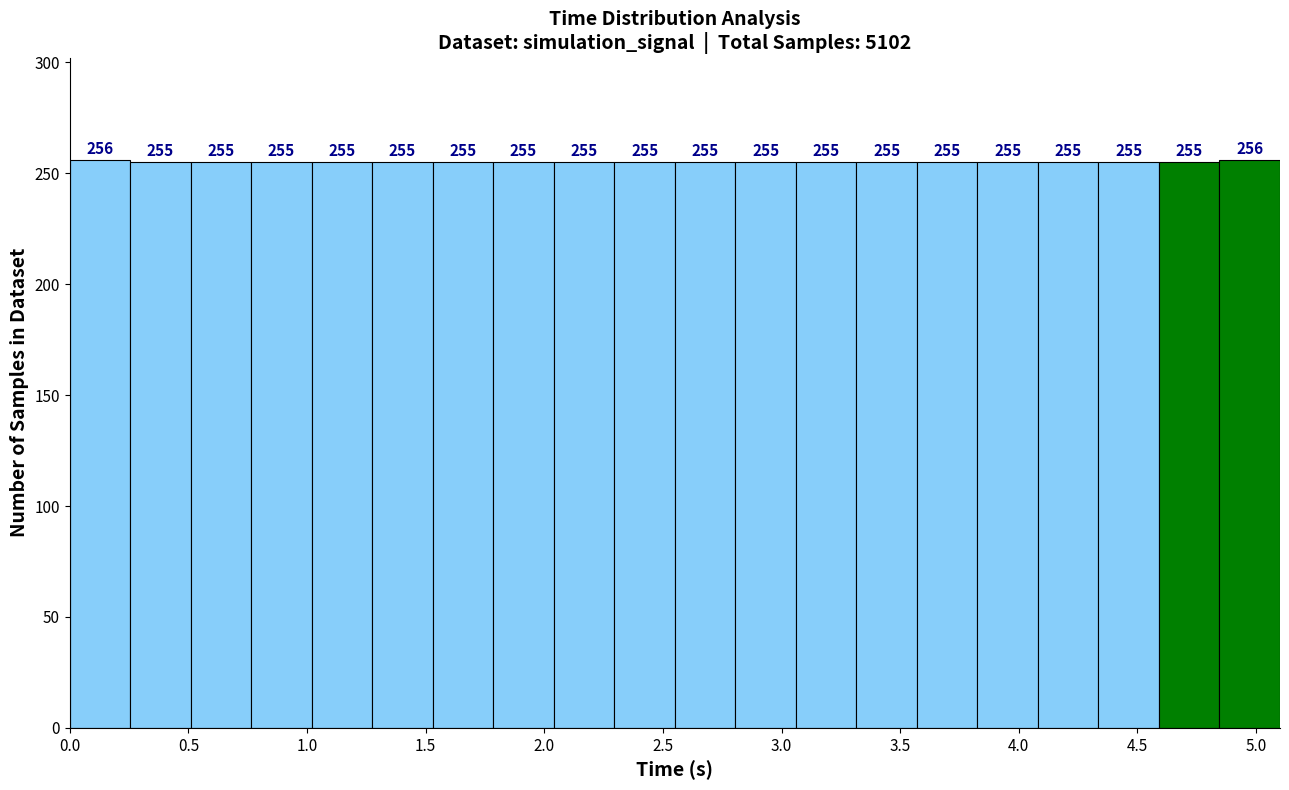

How tall is the bar that spans 3.30 to 3.55 on the x-axis? The bar edges are not printed on the chart, so give them approximately, as read against the axis.

255